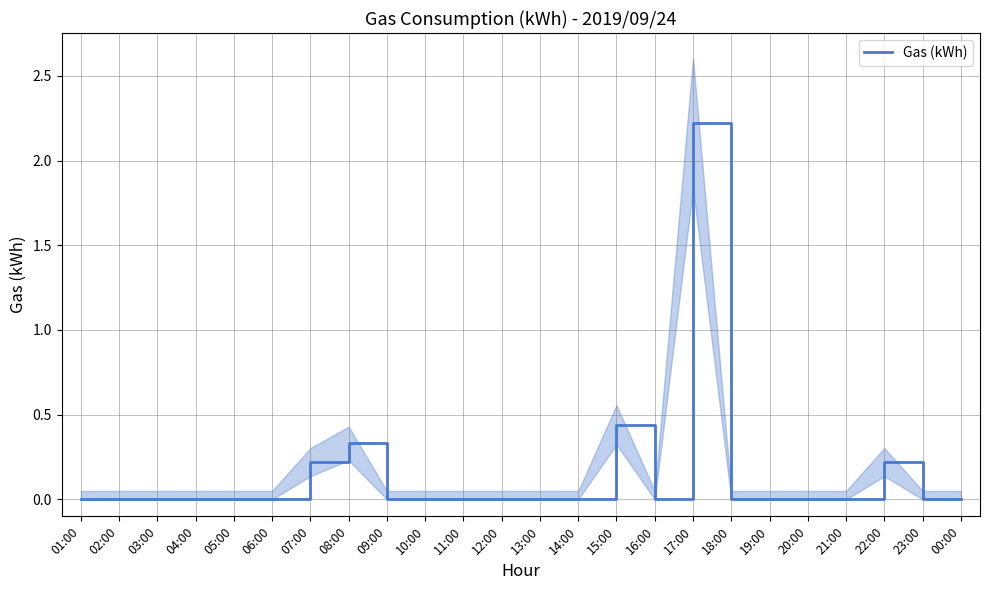

Count the number of values greater than 0.

5